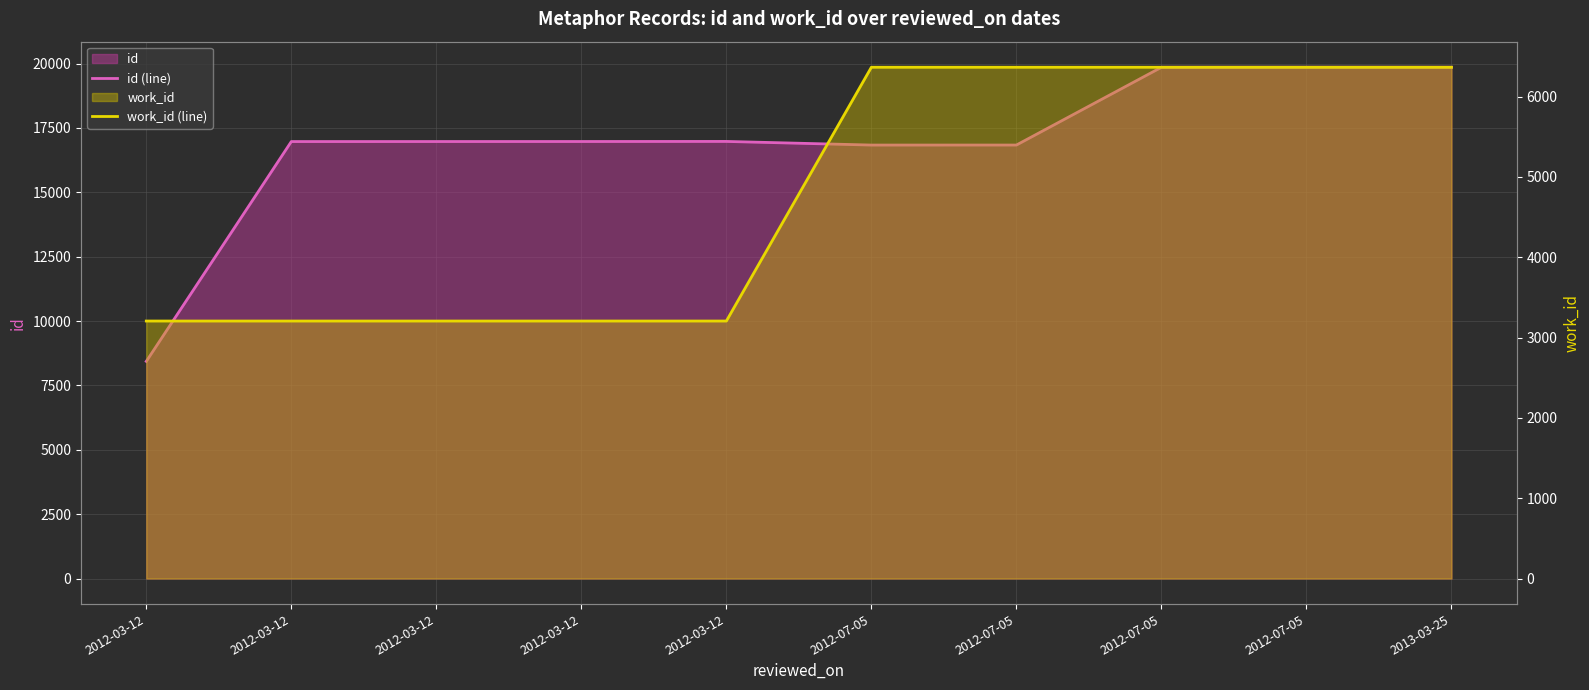

Reading left to right, what are all the values shown in this chart?

id (line): 8435	16973	16974	16975	16978	16837	16838	19858	19860	19859
work_id (line): 3206	3206	3206	3206	3206	6366	6366	6366	6366	6366